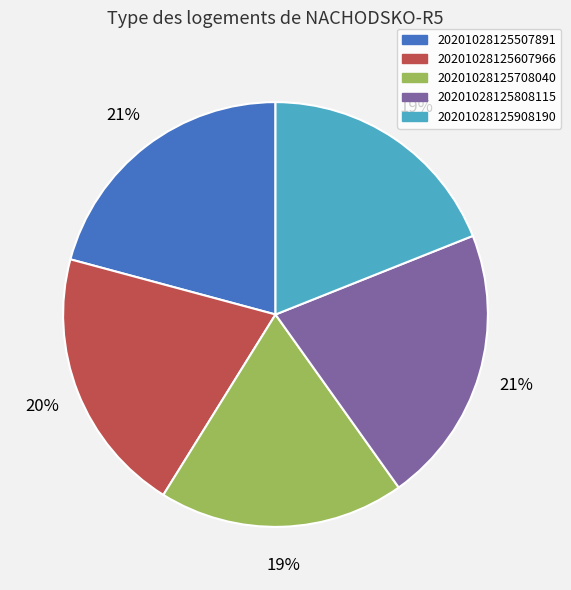

Combined, do 20201028125507891 and 20201028125808115 account for over 50%?

No